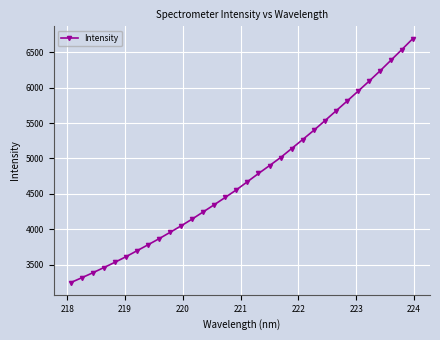

True or false: the data has more than 0 interior local peaks.

False